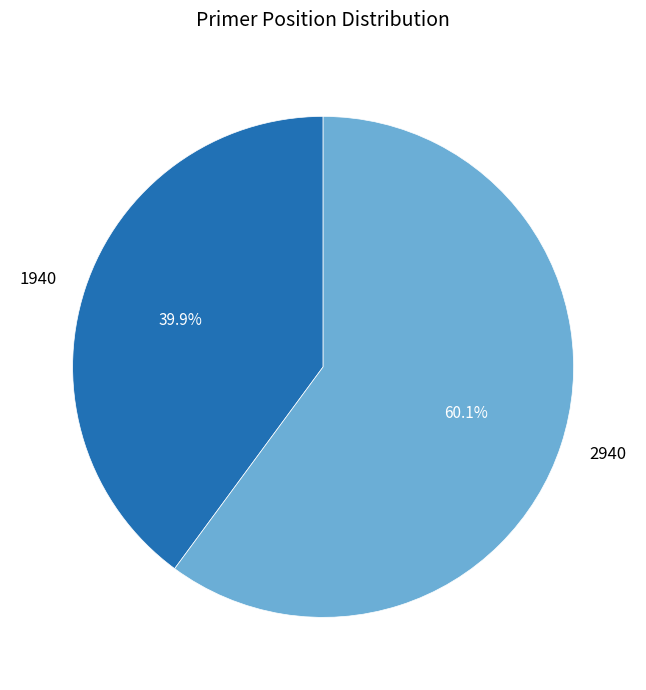

Approximately how many times larger is the value at 1940 compared to 2940?

0.7